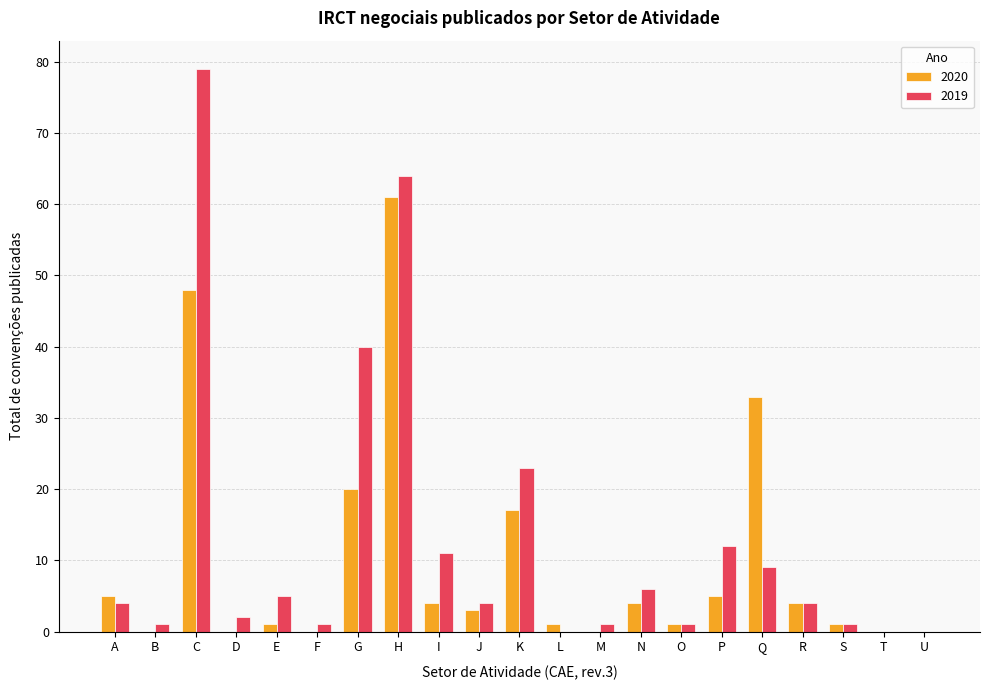

Where is 2020 nearest to the value 30?

Q